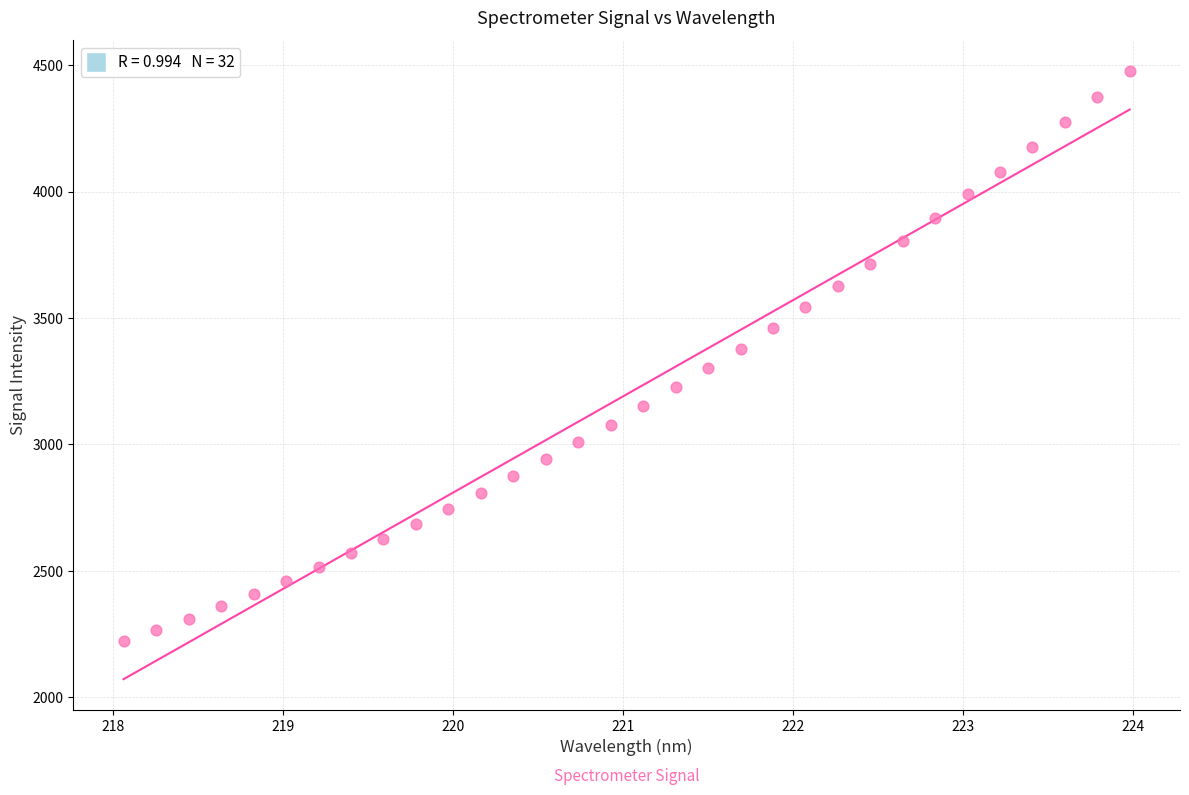

What is the range of Y values (max minus min)?

2257.3